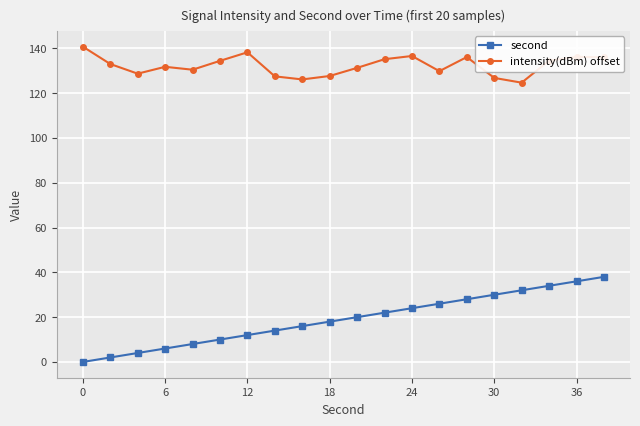

True or false: second and intensity(dBm) offset cross at least once.

False